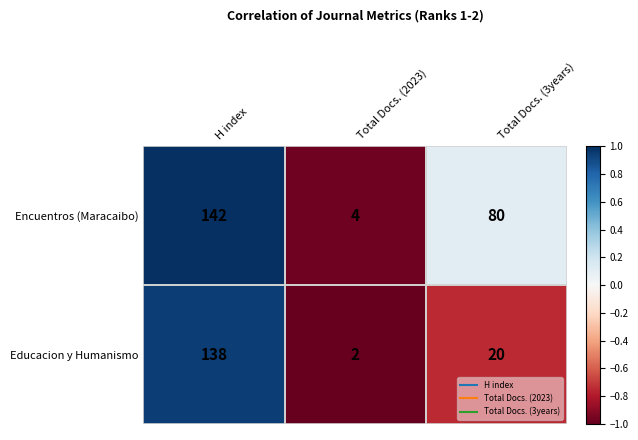

Which series has the largest range (max minus min)?

Encuentros (Maracaibo)